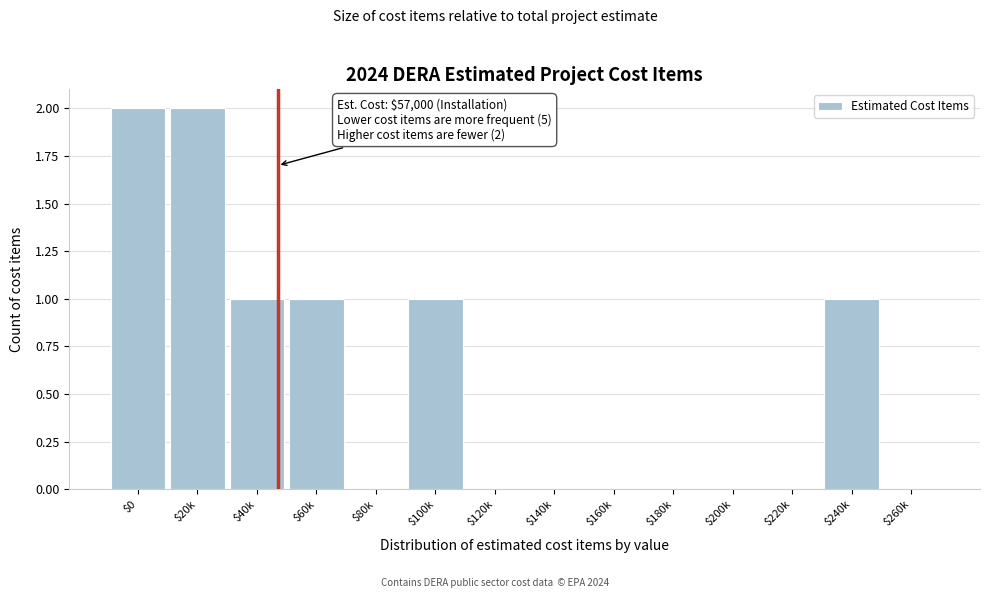

What is the sum of all values?

8